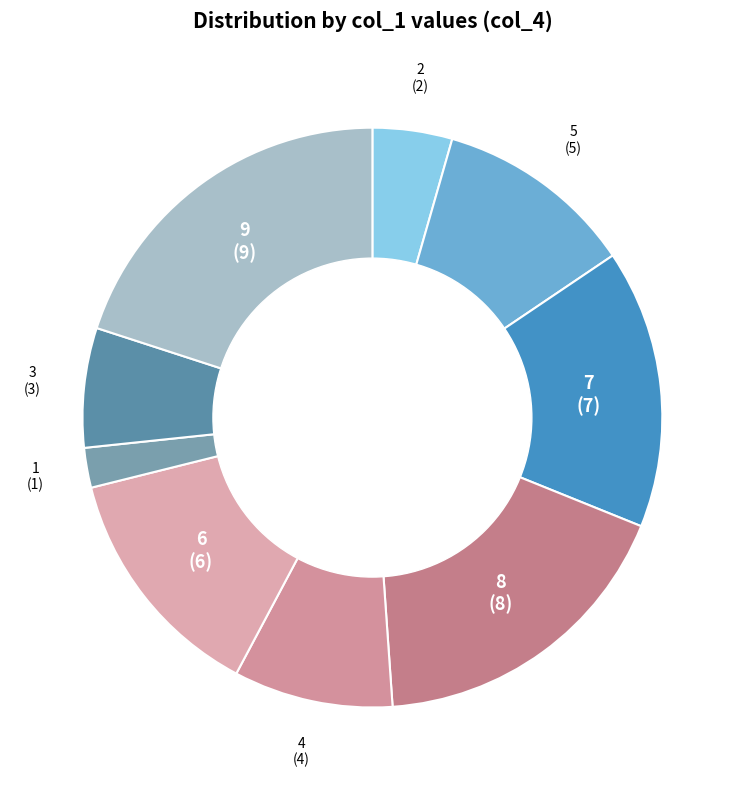

What is the largest slice in the pie chart?

9